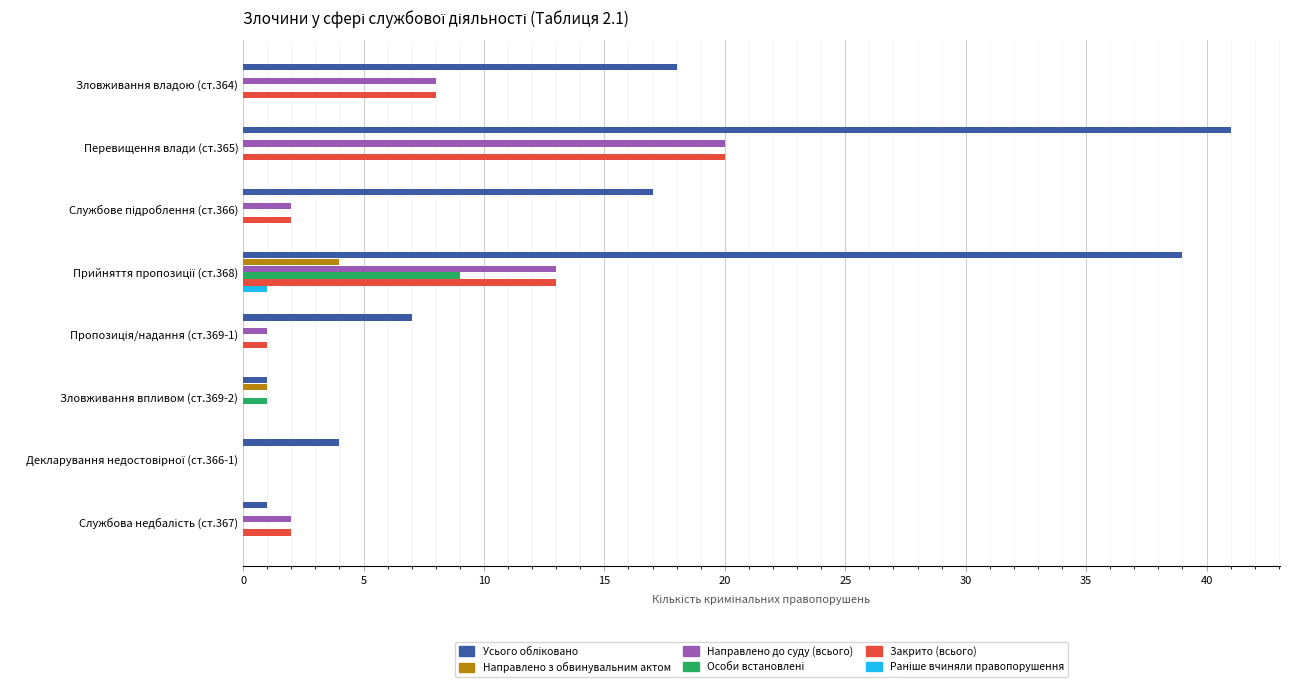

What is the sum of all Направлено з обвинувальним актом values?

5